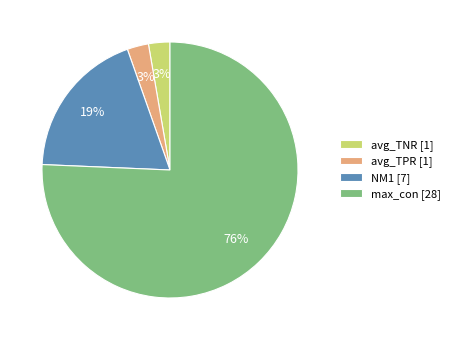

Is the sum of max_con [28] and avg_TPR [1] greater than half?

Yes